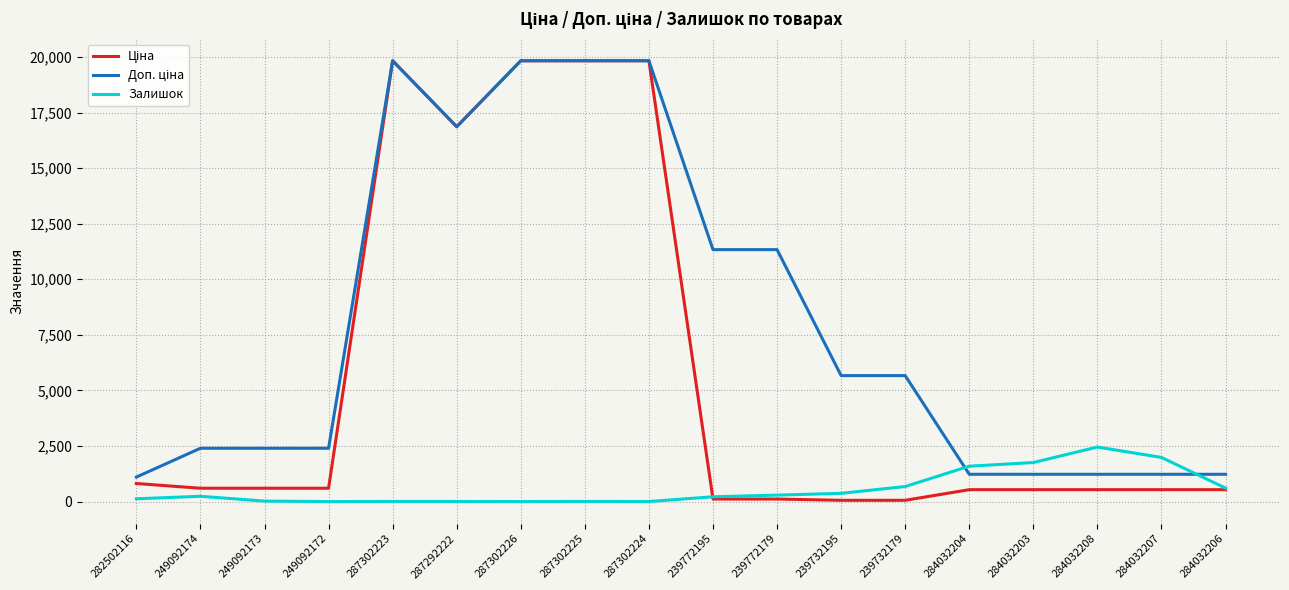

What is the spread (max minus min) of values at 284032204?

1055.6